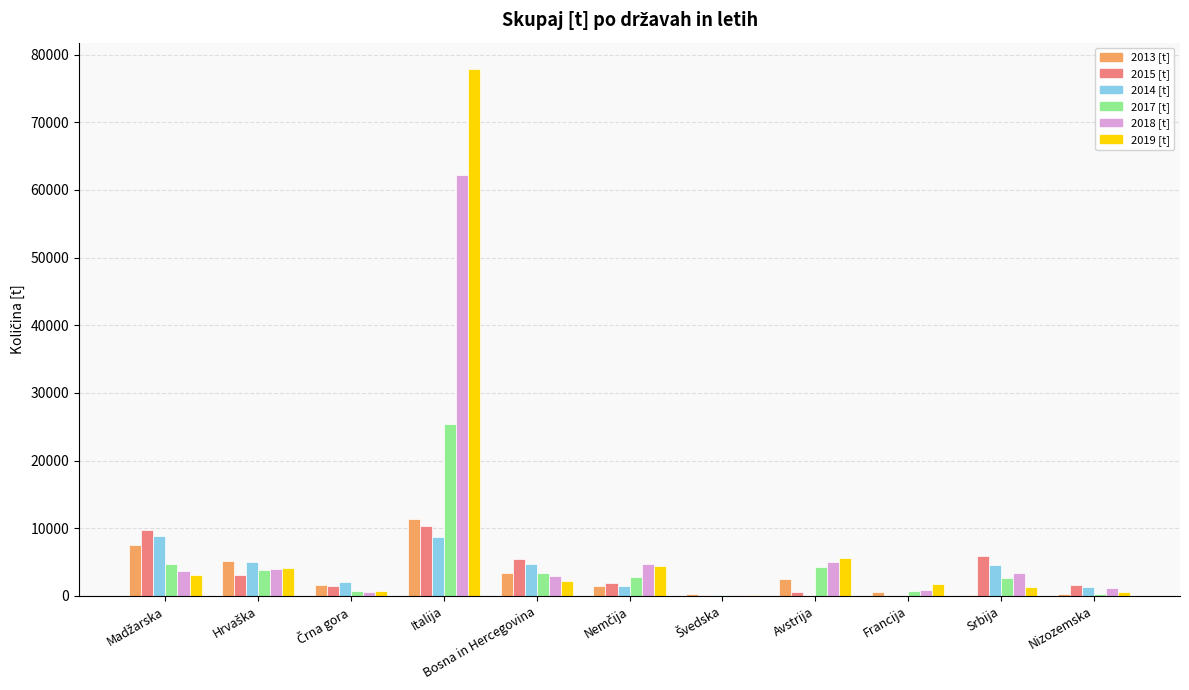

What is the sum of all 2015 [t] values?

40321.6